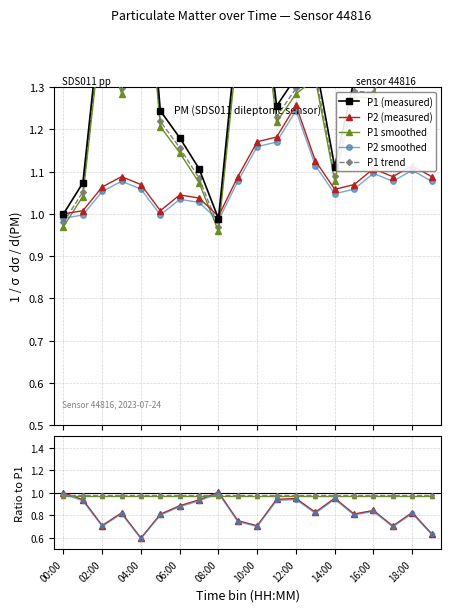

What is the average value of the P2 smoothed series?

0.8